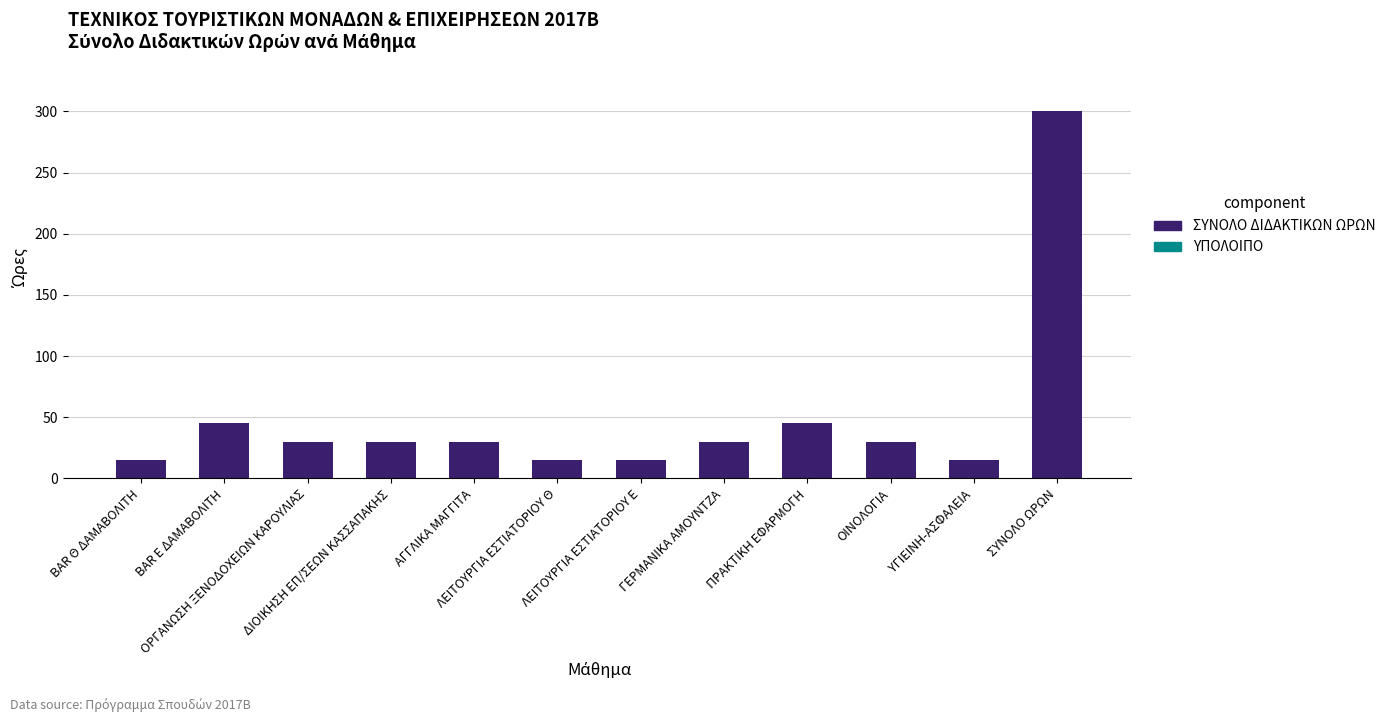

What is the sum of all values?

600